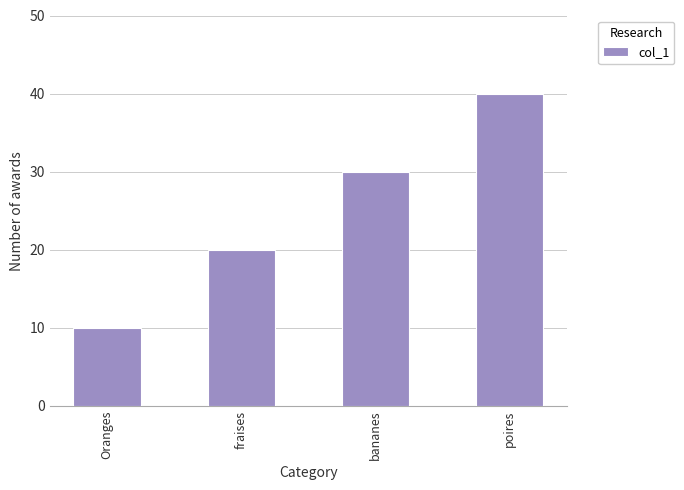

Rank the categories by value from highest to lowest.

poires, bananes, fraises, Oranges